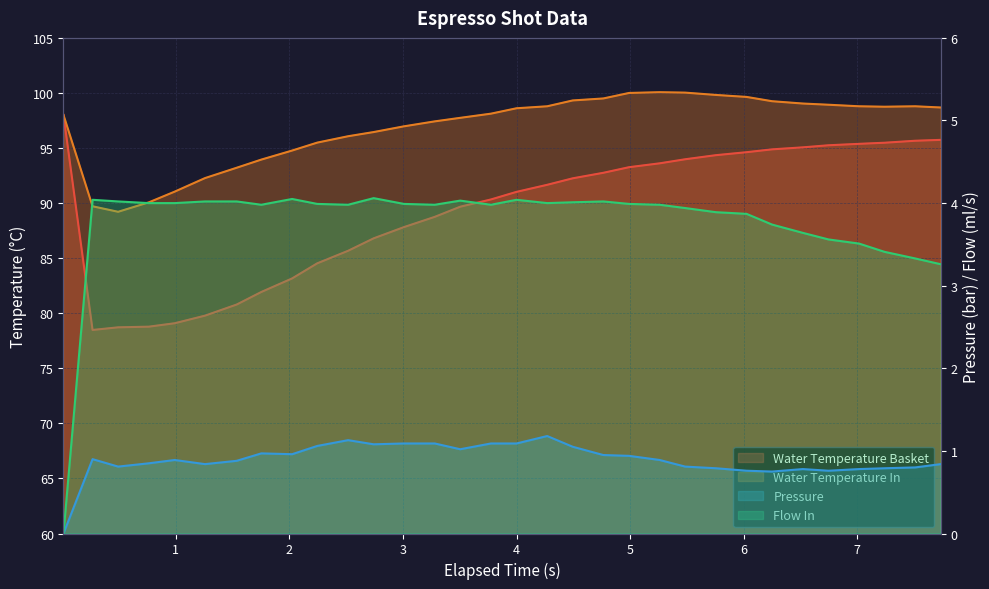

Reading left to right, extract all data points from this chart.

water_temperature_basket: 98.0	78.5	78.7	78.8	79.1	79.8	80.8	81.9	83.2	84.5	85.7	86.8	87.8	88.8	89.7	90.3	91.0	91.7	92.2	92.8	93.3	93.6	94.0	94.3	94.6	94.9	95.1	95.2	95.4	95.5	95.7	95.7
water_temperature_in: 98.0	89.7	89.2	90.1	91.0	92.3	93.2	94.0	94.8	95.5	96.1	96.5	97.0	97.4	97.7	98.1	98.6	98.8	99.3	99.5	100.0	100.1	100.0	99.8	99.6	99.2	99.0	98.9	98.8	98.8	98.8	98.7
pressure: 0.0	0.9	0.8	0.8	0.9	0.8	0.9	1.0	1.0	1.1	1.1	1.1	1.1	1.1	1.0	1.1	1.1	1.2	1.1	0.9	0.9	0.9	0.8	0.8	0.8	0.8	0.8	0.8	0.8	0.8	0.8	0.8
flow_in: 0.0	4.0	4.0	4.0	4.0	4.0	4.0	4.0	4.0	4.0	4.0	4.1	4.0	4.0	4.0	4.0	4.0	4.0	4.0	4.0	4.0	4.0	3.9	3.9	3.9	3.7	3.6	3.6	3.5	3.4	3.3	3.3